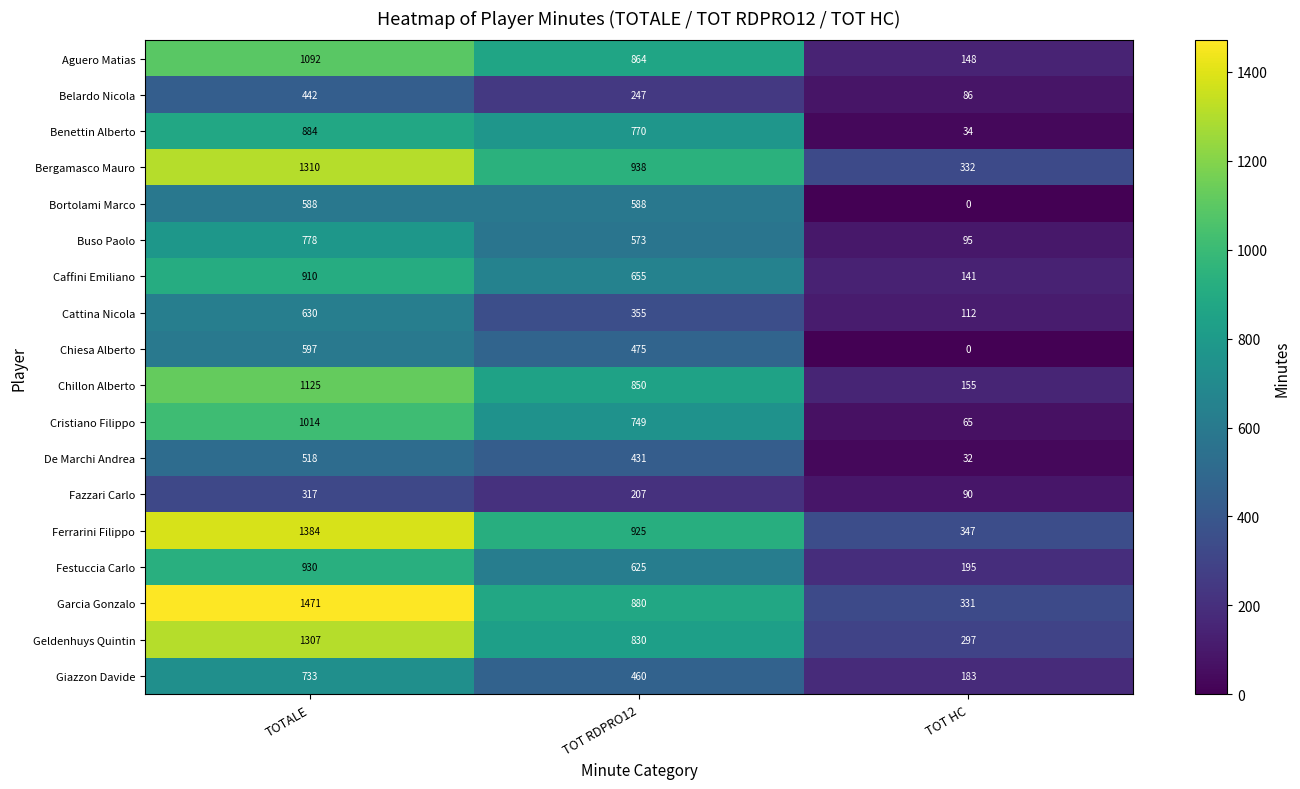

The Cattina Nicola series shows 630 at TOTALE. True or false?

True